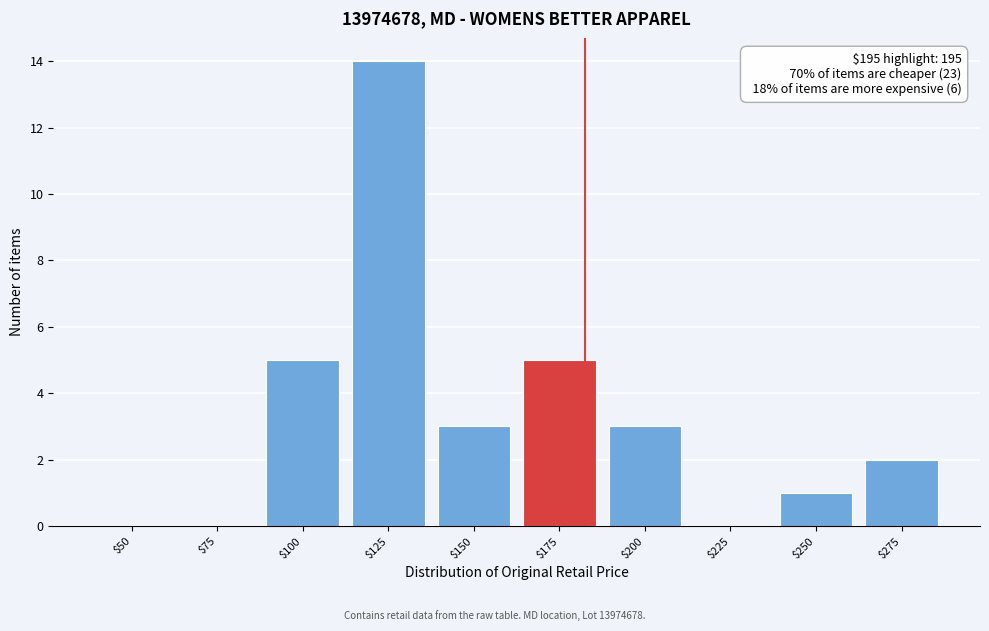

What is the maximum value shown in the chart?

14